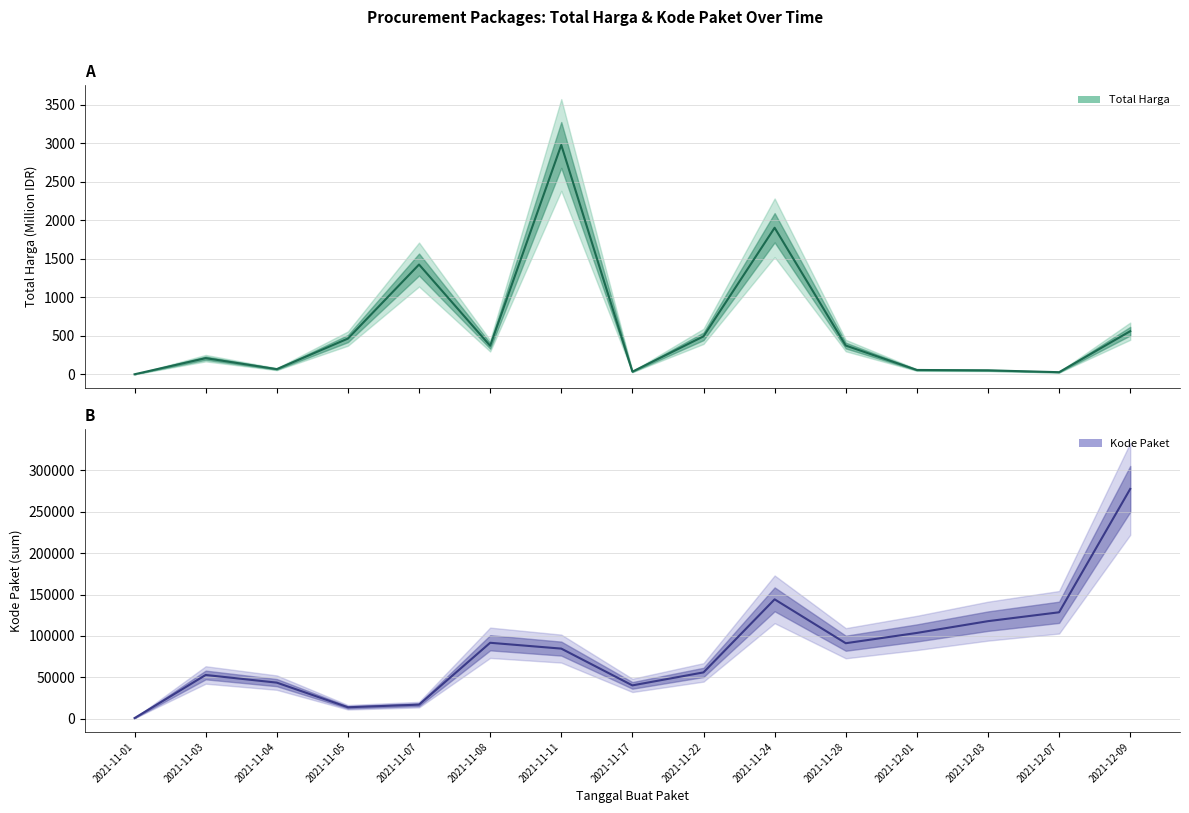

In Kode Paket, how many points are higher than both neighbors (excluding endpoints)?

3